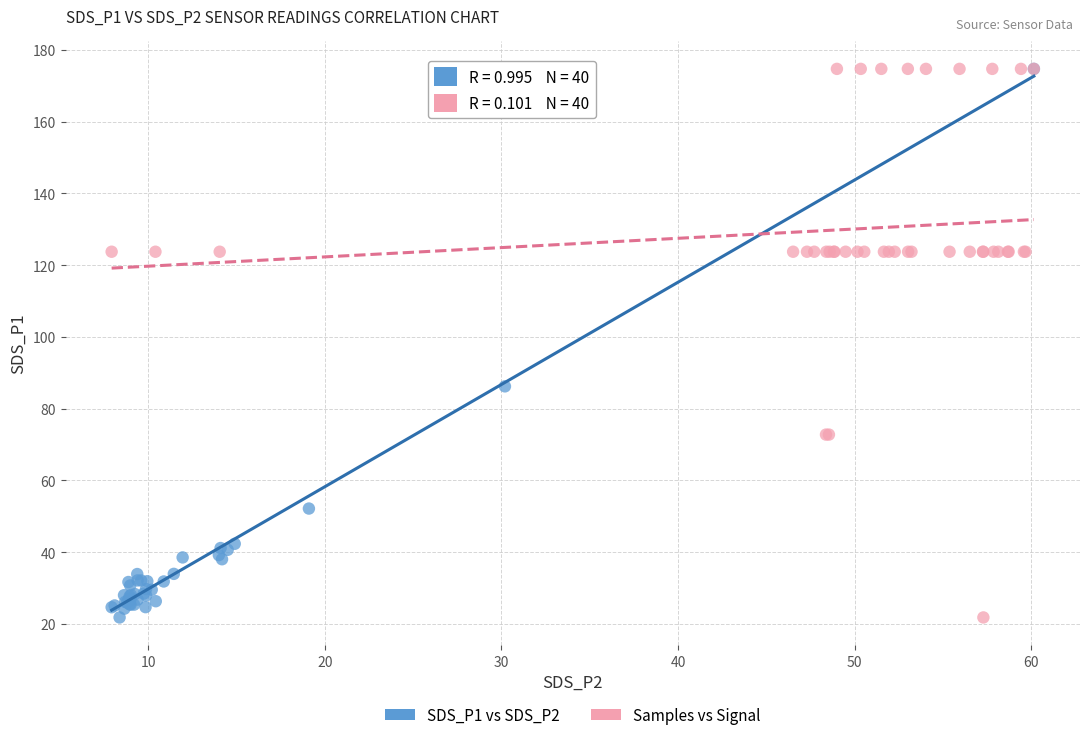

What are all the series names shown in the legend?

SDS_P1 vs SDS_P2, Samples vs Signal